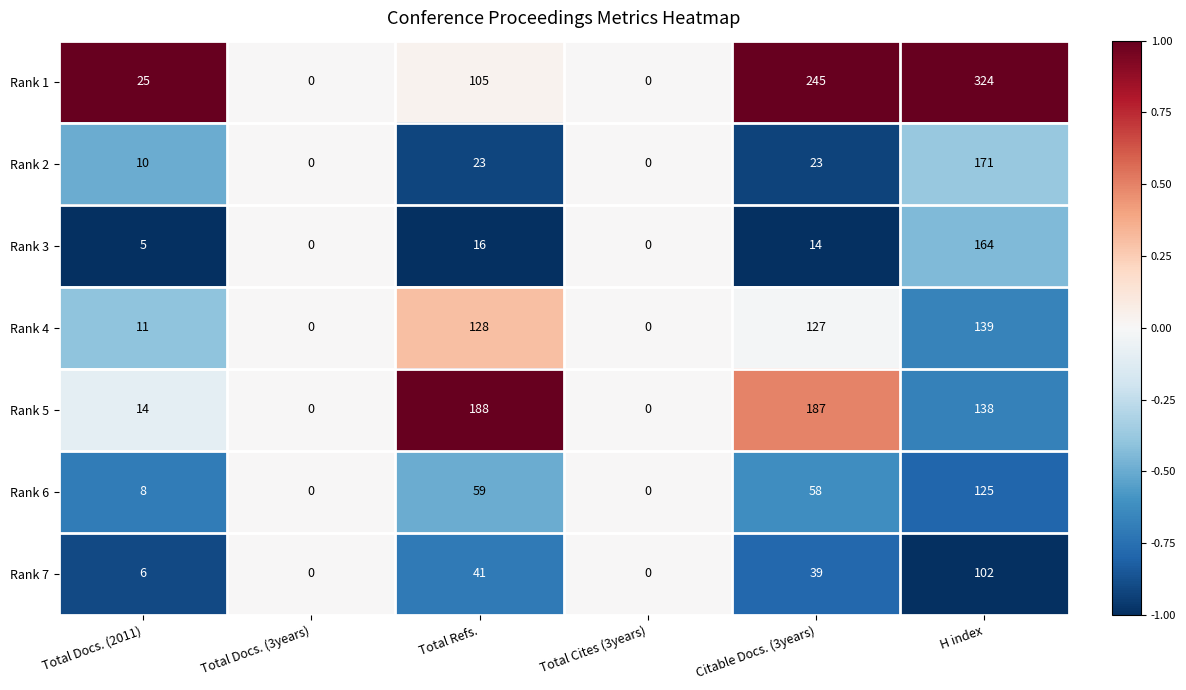

Rank the series by their maximum value, from lowest to highest.

Rank 7, Rank 6, Rank 4, Rank 3, Rank 2, Rank 5, Rank 1